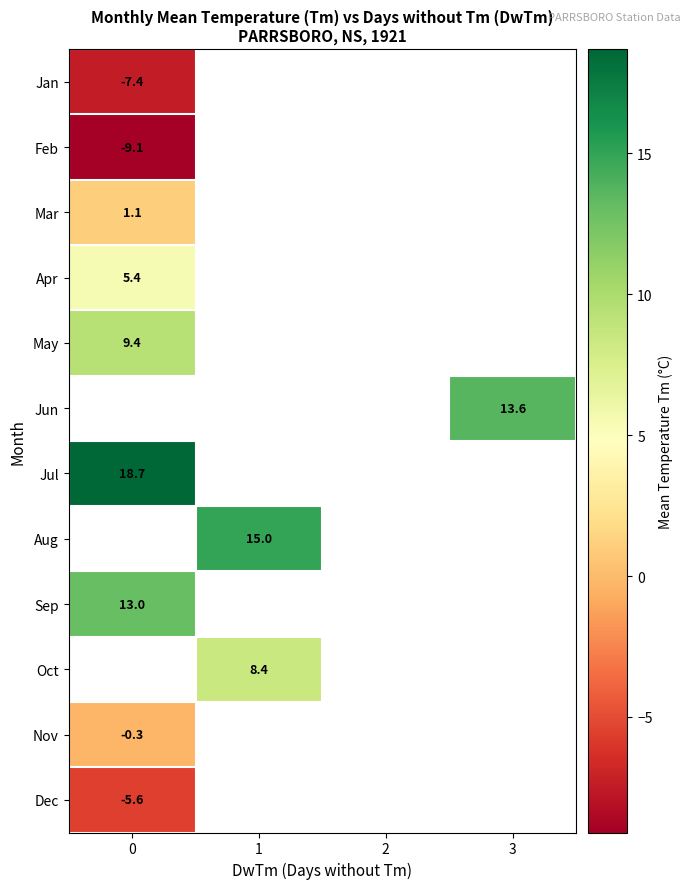

Is it true that Dec equals -5.6 at 0?

True